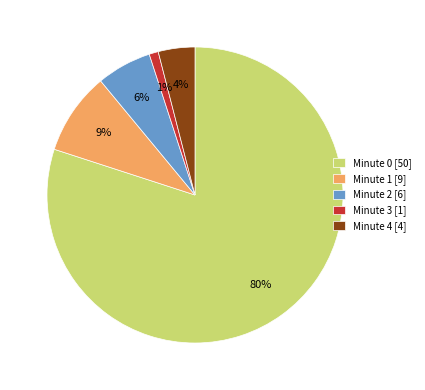

What is the ratio of the value at Minute 2 [6] to the value at Minute 1 [9]?

0.7